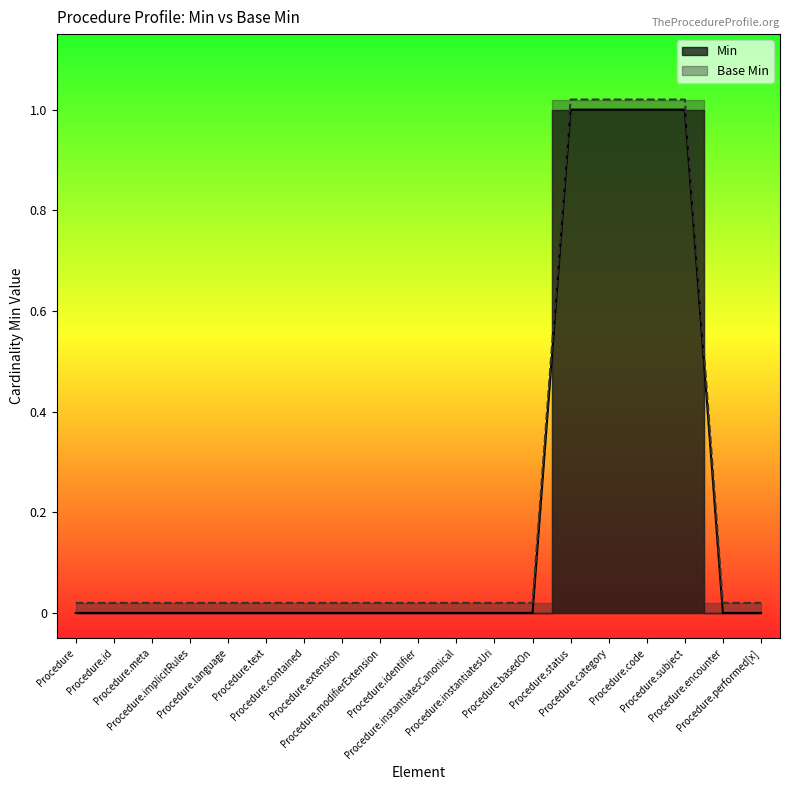

The value of Min at Procedure.subject is 1.0. True or false?

True